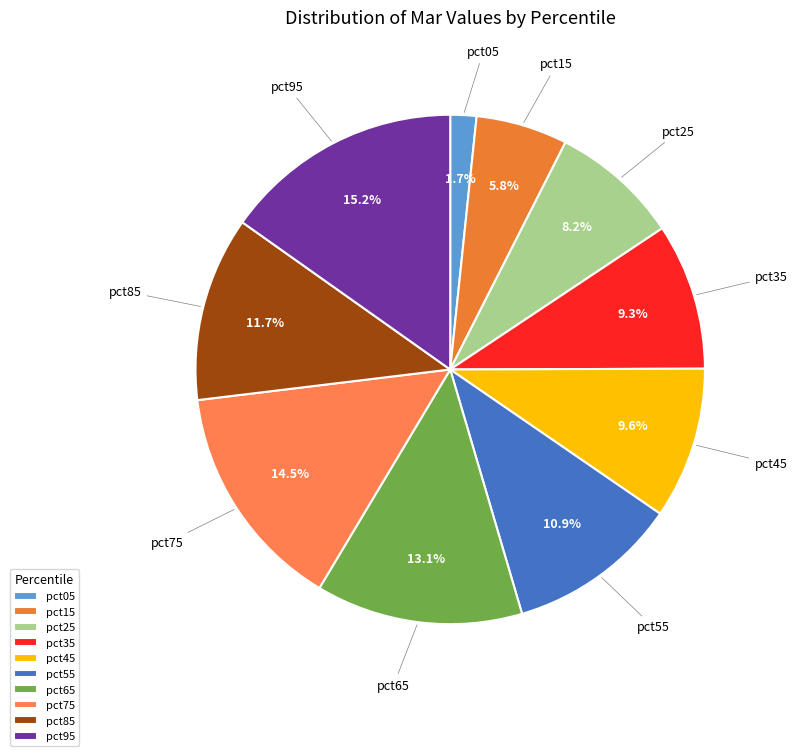

How many segments does this pie chart have?

10